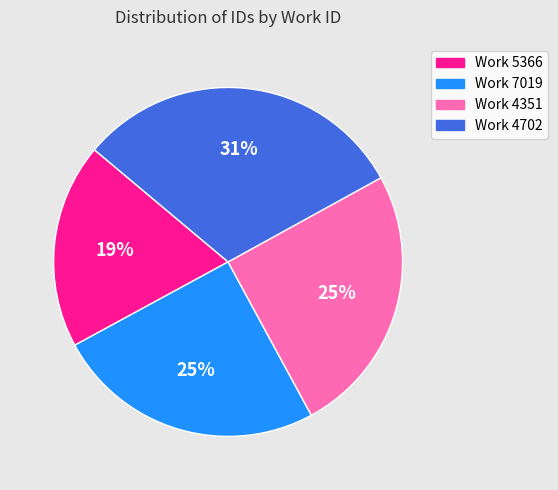

Does any single category account for the majority?

No